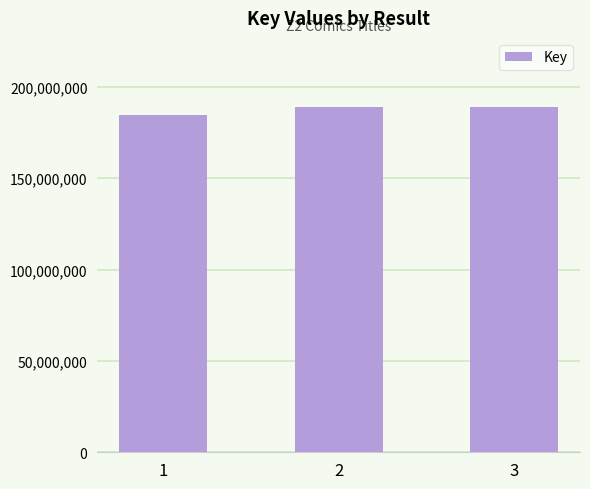

What is the value of the 2nd bar from the left?

189020695